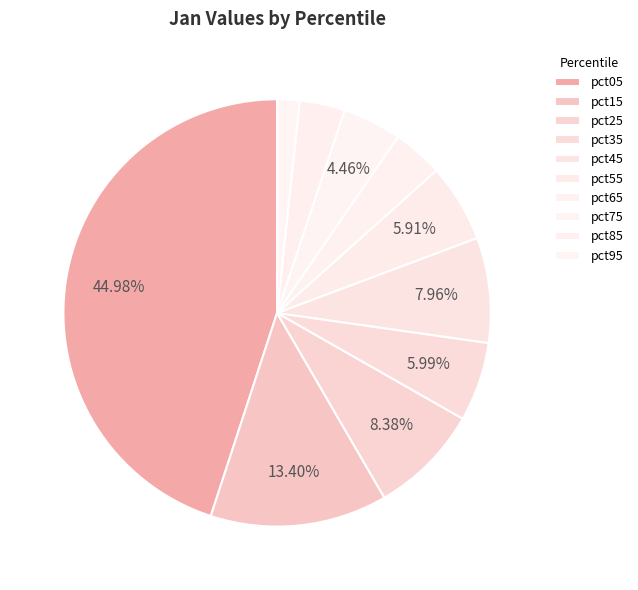

Do pct35 and pct45 together represent more than half of the pie?

No